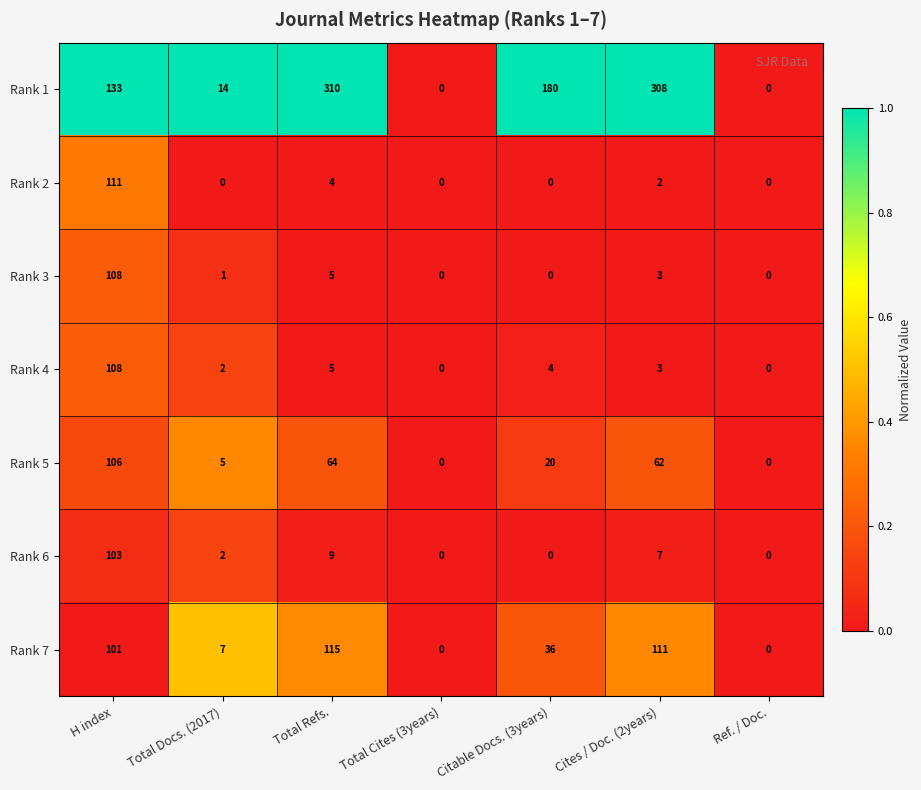

What is the sum of the Rank 3 values at Cites / Doc. (2years) and Total Refs.?

8